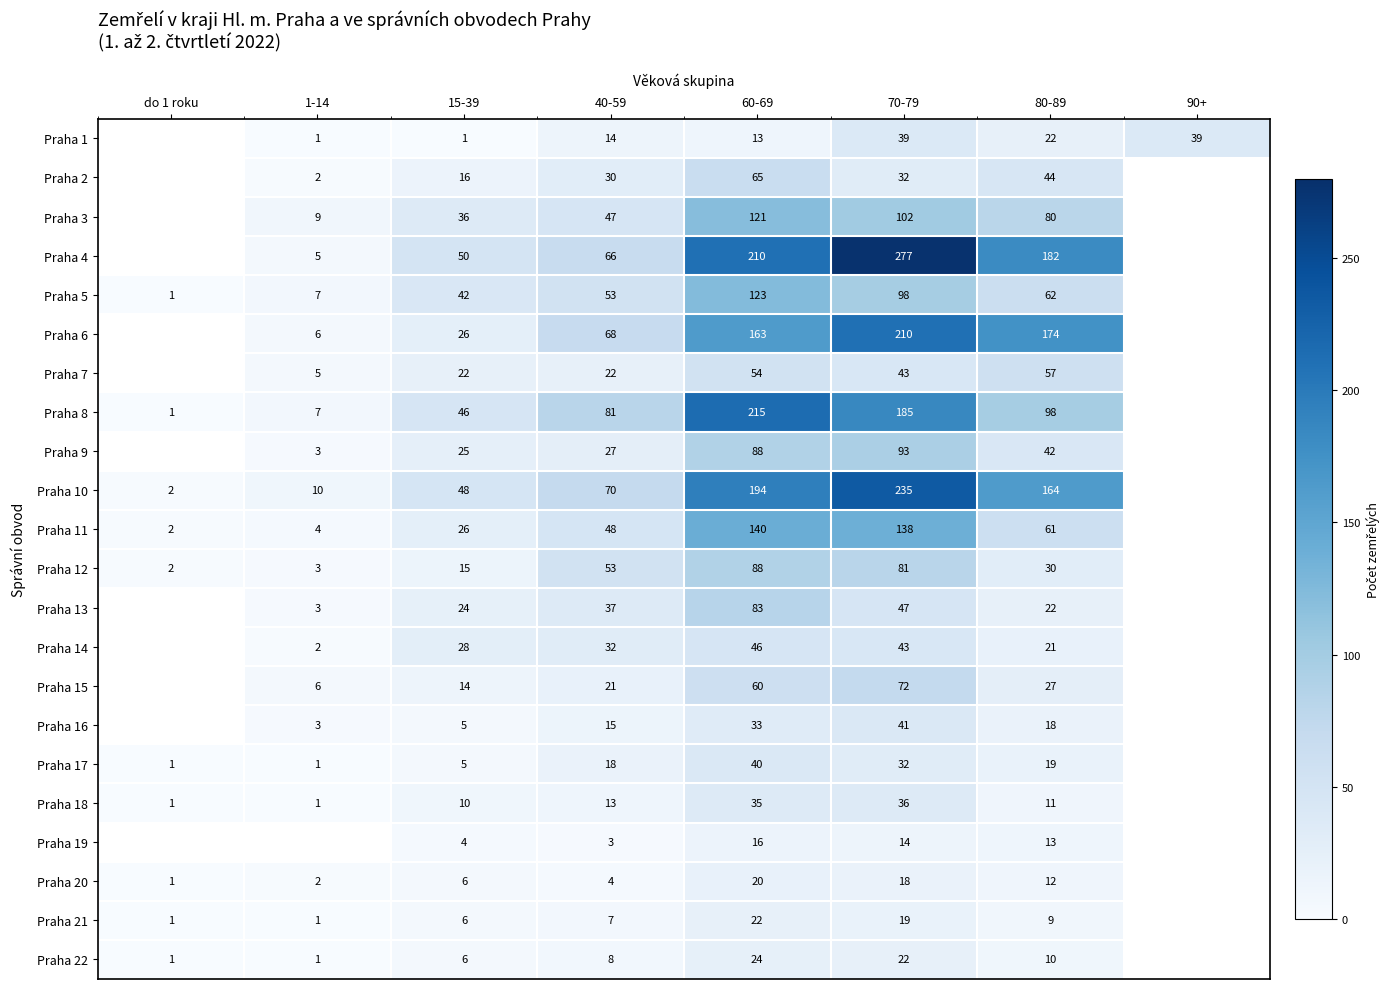

What is the difference between the highest and lowest values at 70-79?

263